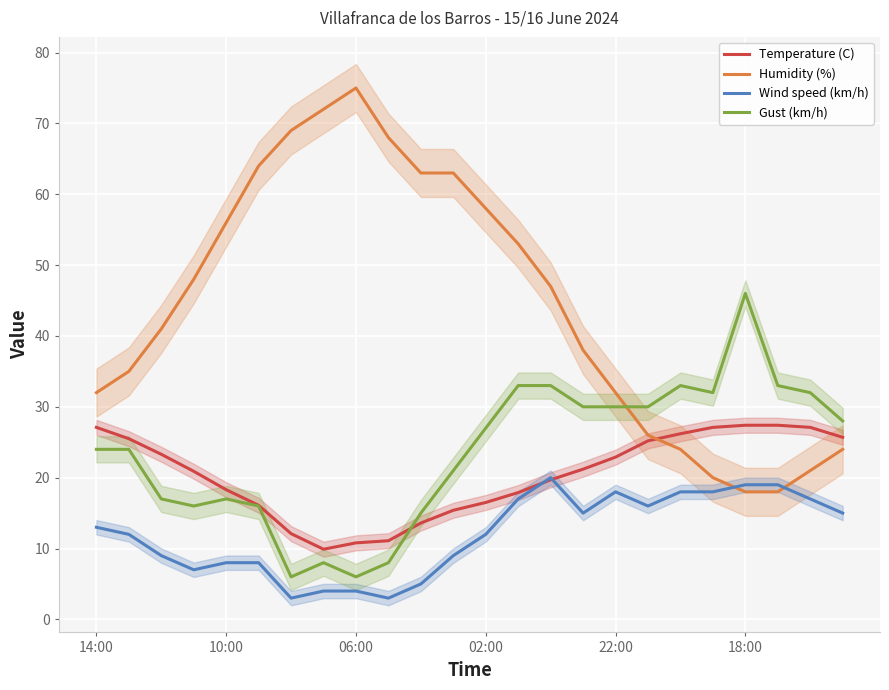

The value of Temperature (C) at 06:00 is 3.3. True or false?

False